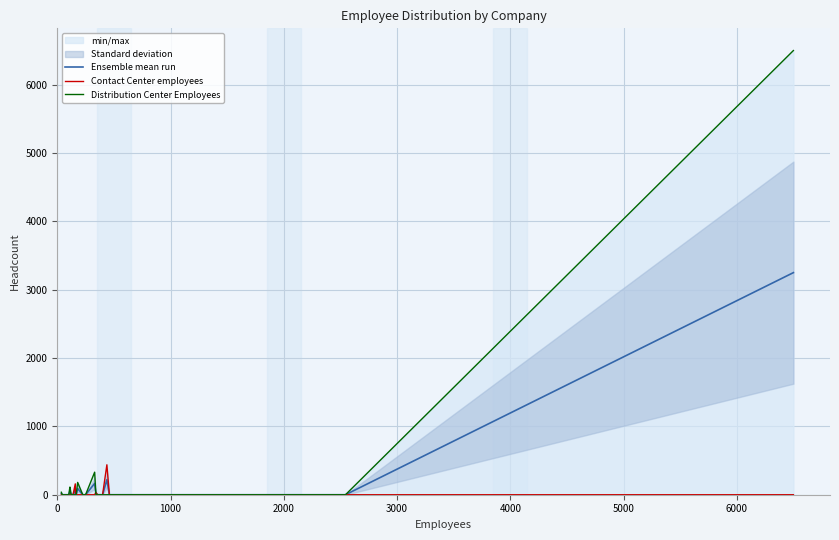

How many values in Distribution Center Employees are above zero?

6